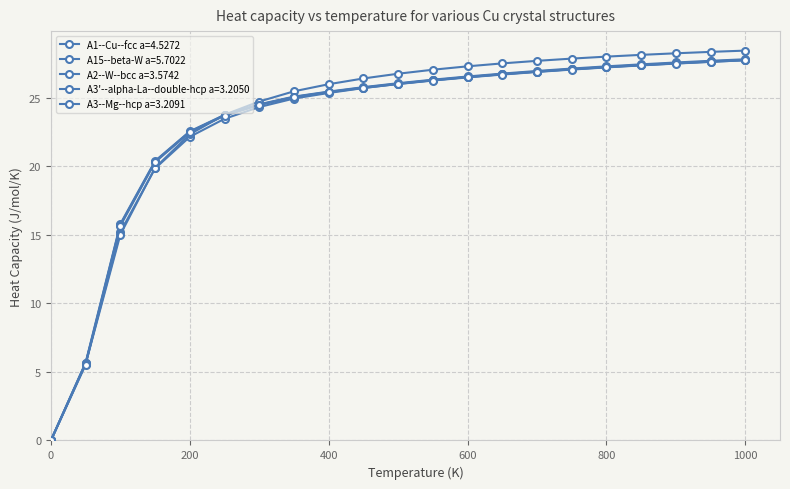

At which category is the sum across all series the highest?

1000